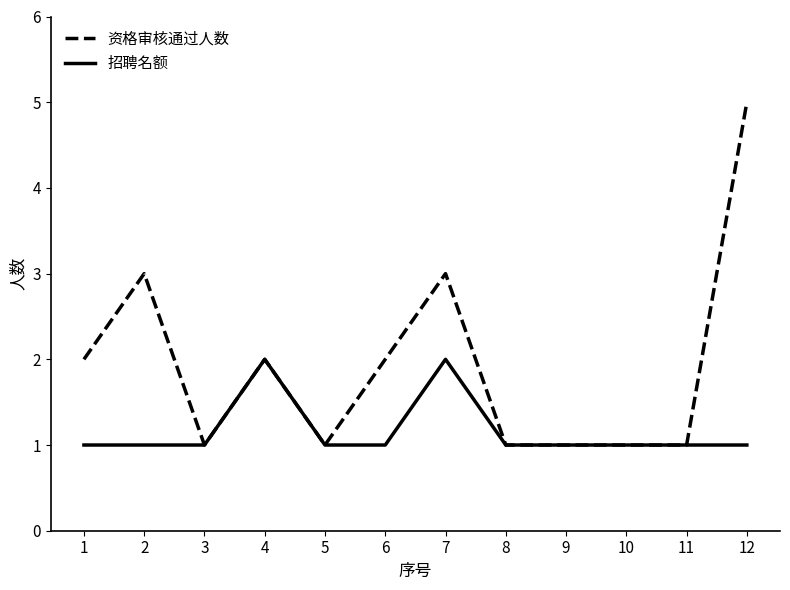

At 7, list the series in order from largest to smallest.

资格审核通过人数, 招聘名额